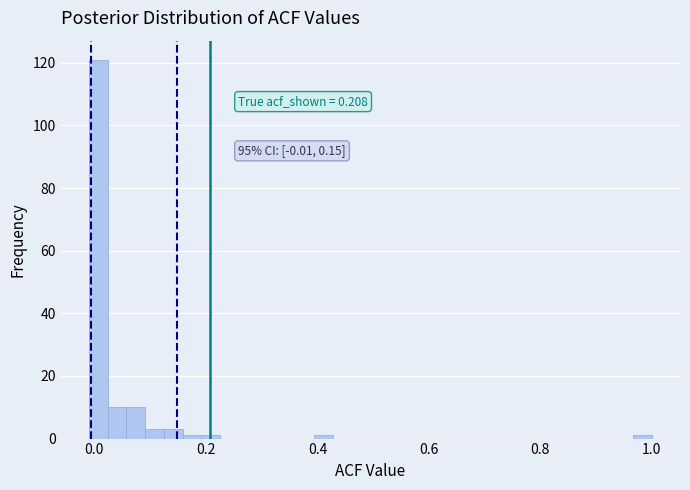

Read against the x-axis, roughly where is the centre of the tallest bar?

0.00